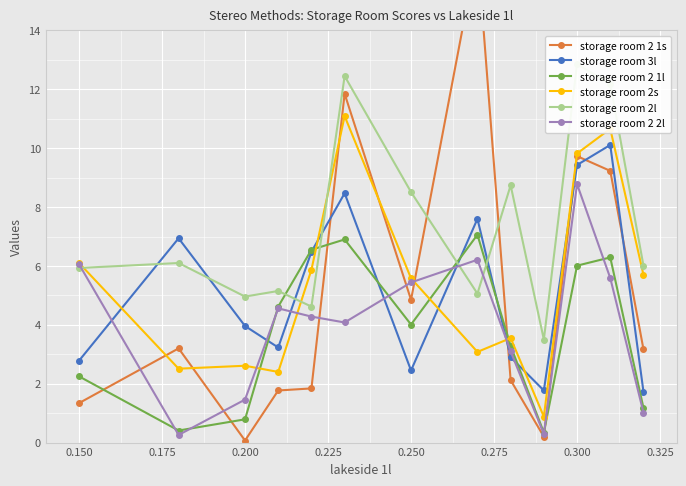

Which series ends up on top after the final intersection of storage room 2s and storage room 2 1l?

storage room 2s